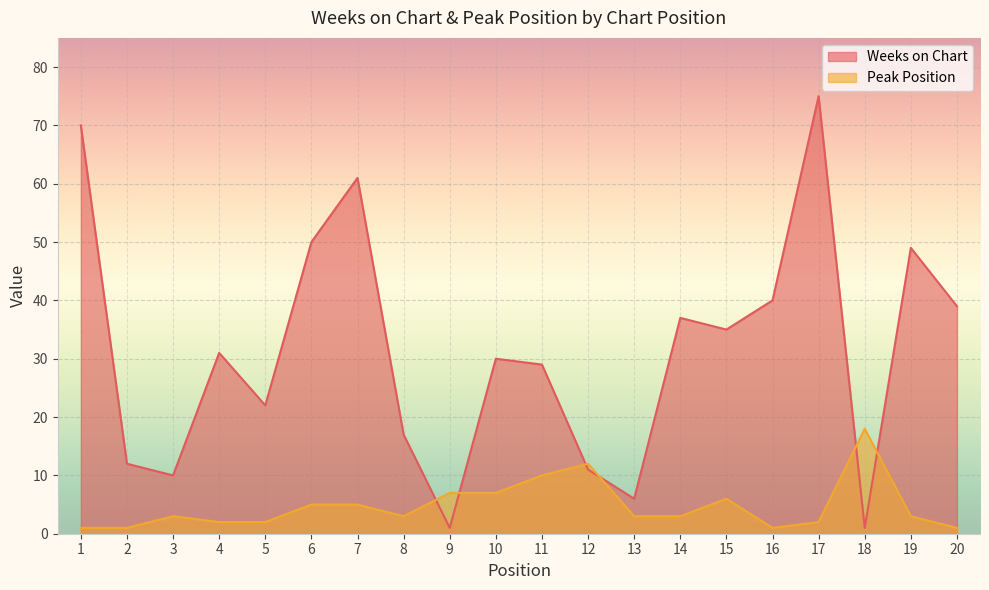

Which series has the largest total across all categories?

Weeks on Chart